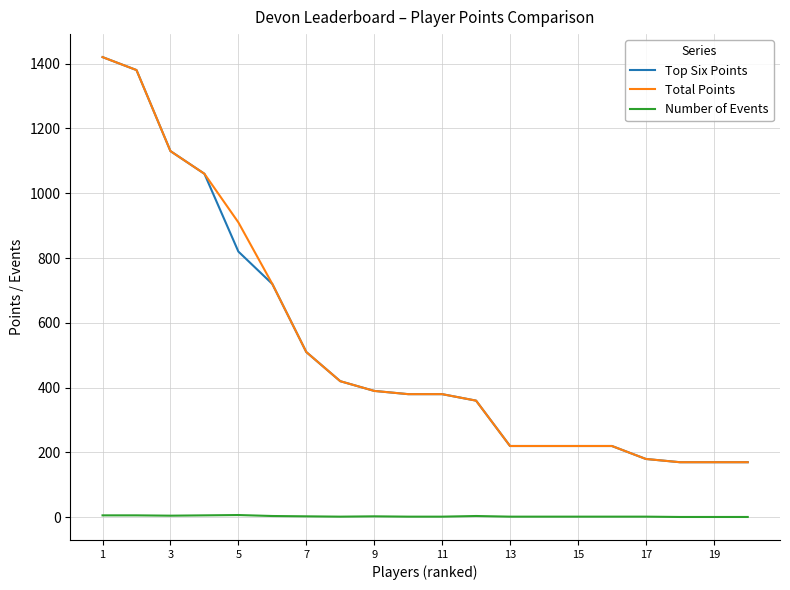

What is the greatest value displayed?

1420